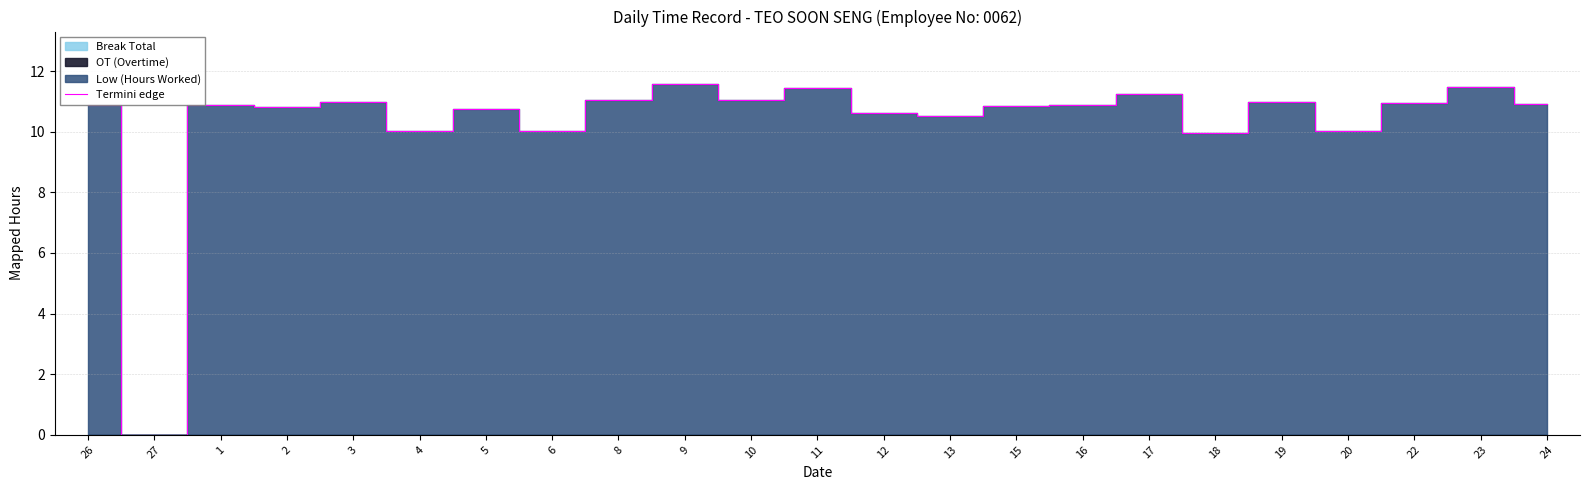

How many points are higher than both their immediate neighbors (excluding endpoints)?

8